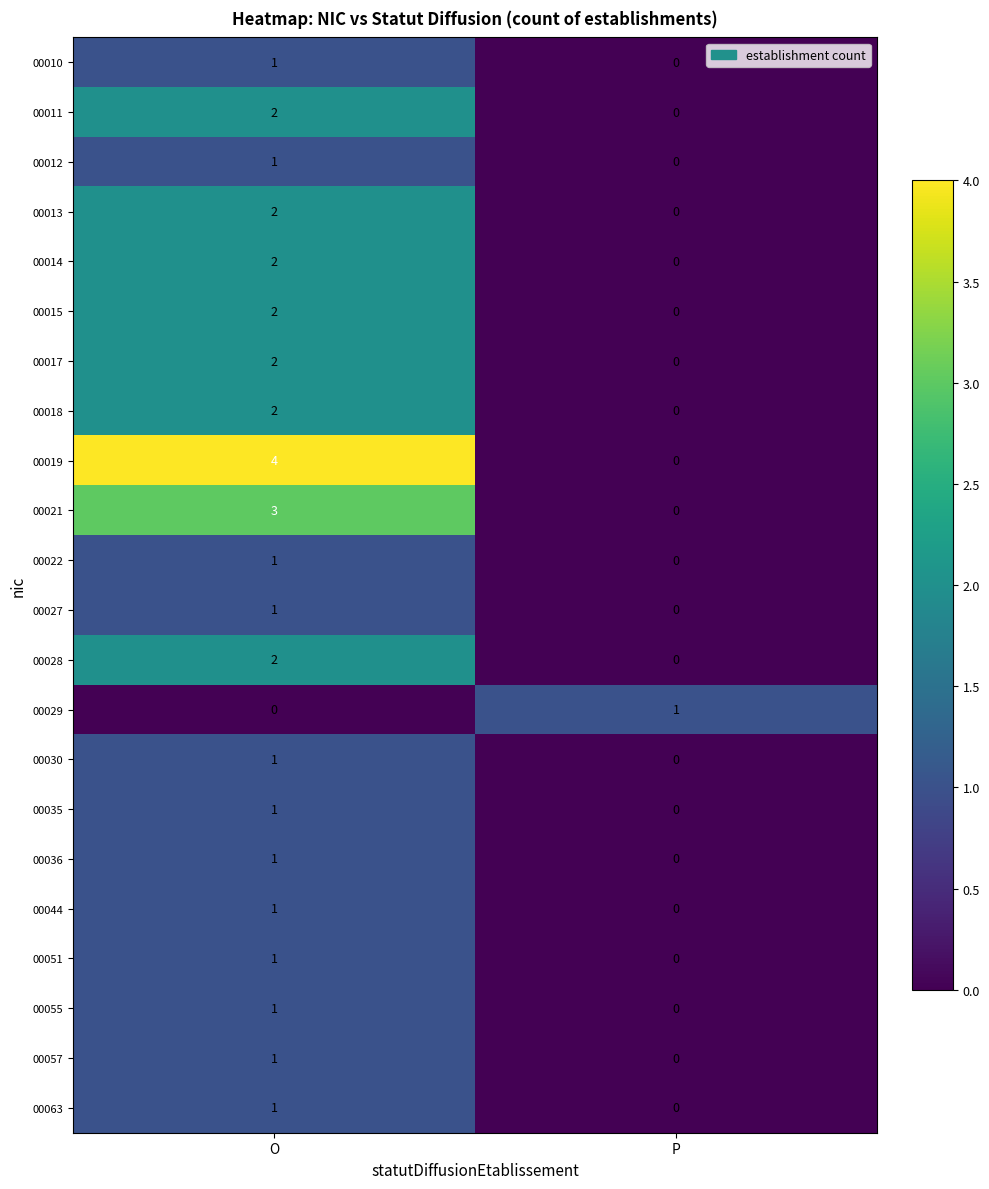

True or false: 00055 has a value of 2 at O.

False